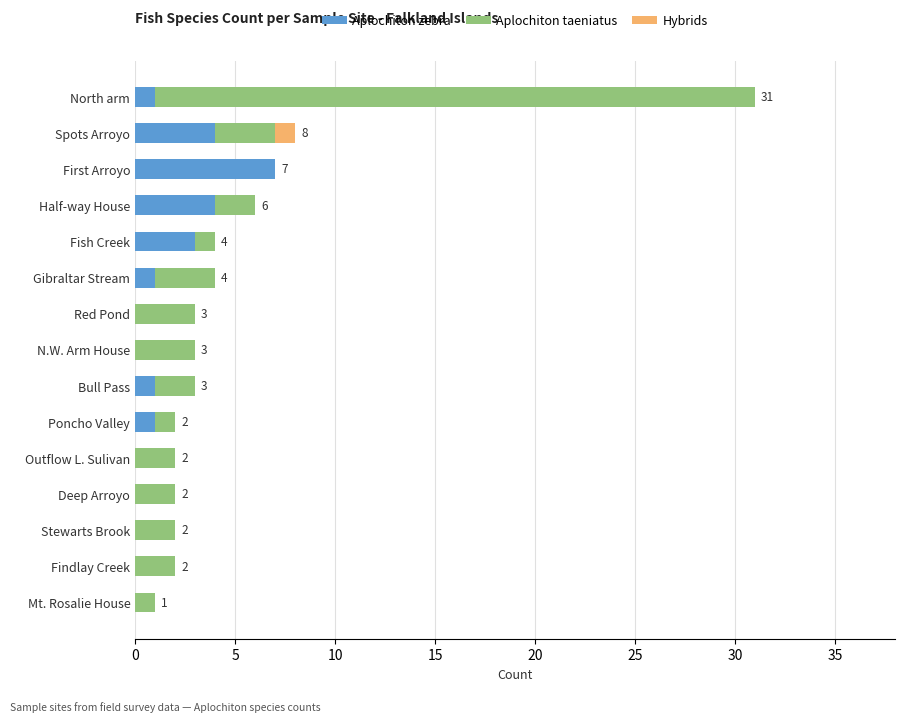

What is the maximum value for Aplochiton zebra?

7